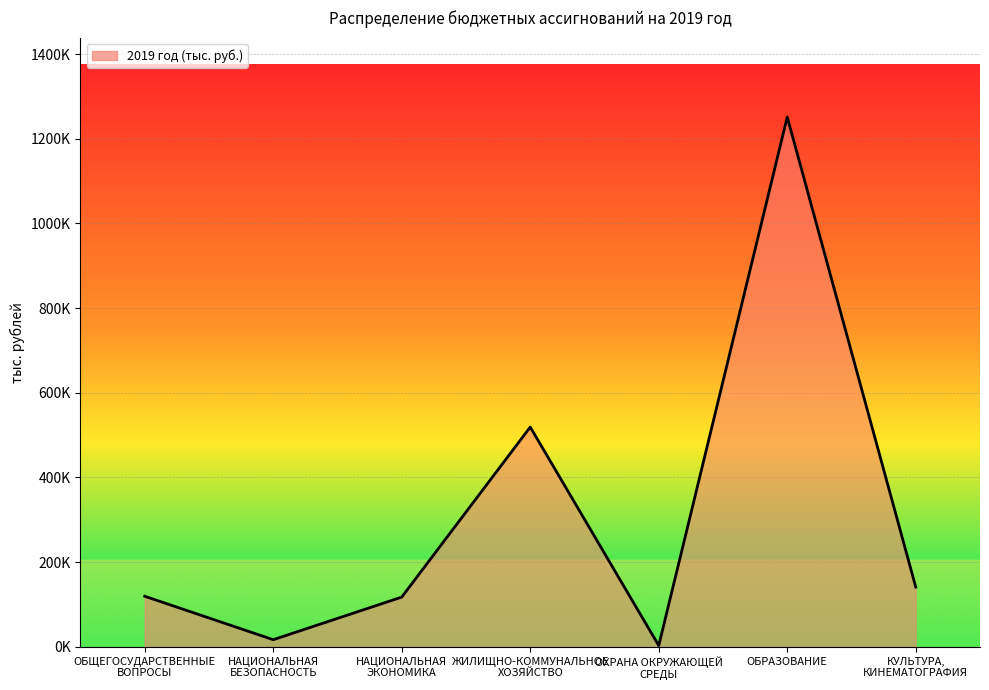

What is the smallest value displayed?

3101.8